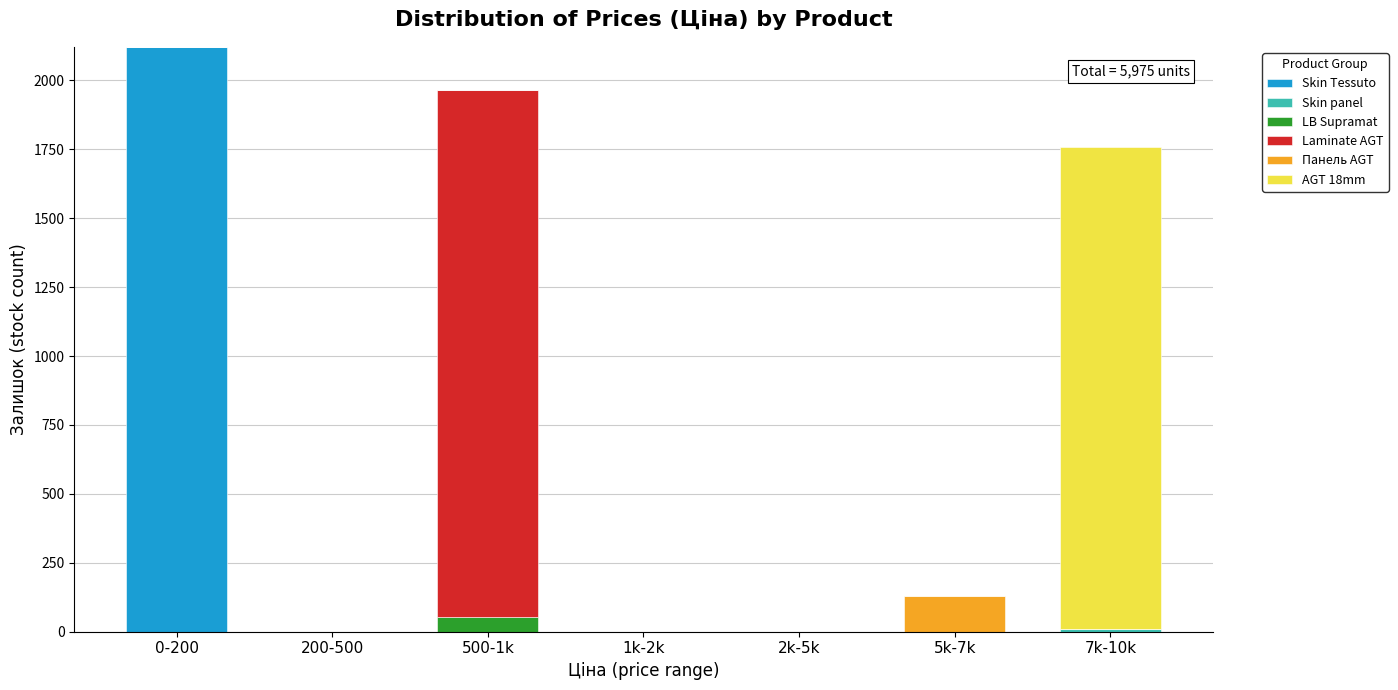

Is it true that Skin Tessuto equals 2808 at 0-200?

False